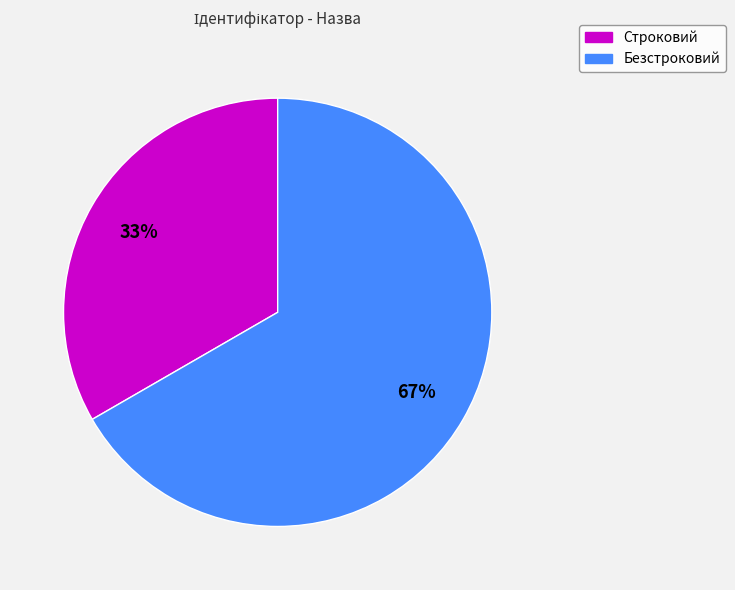

What is the ratio of the value at Строковий to the value at Безстроковий?

0.5